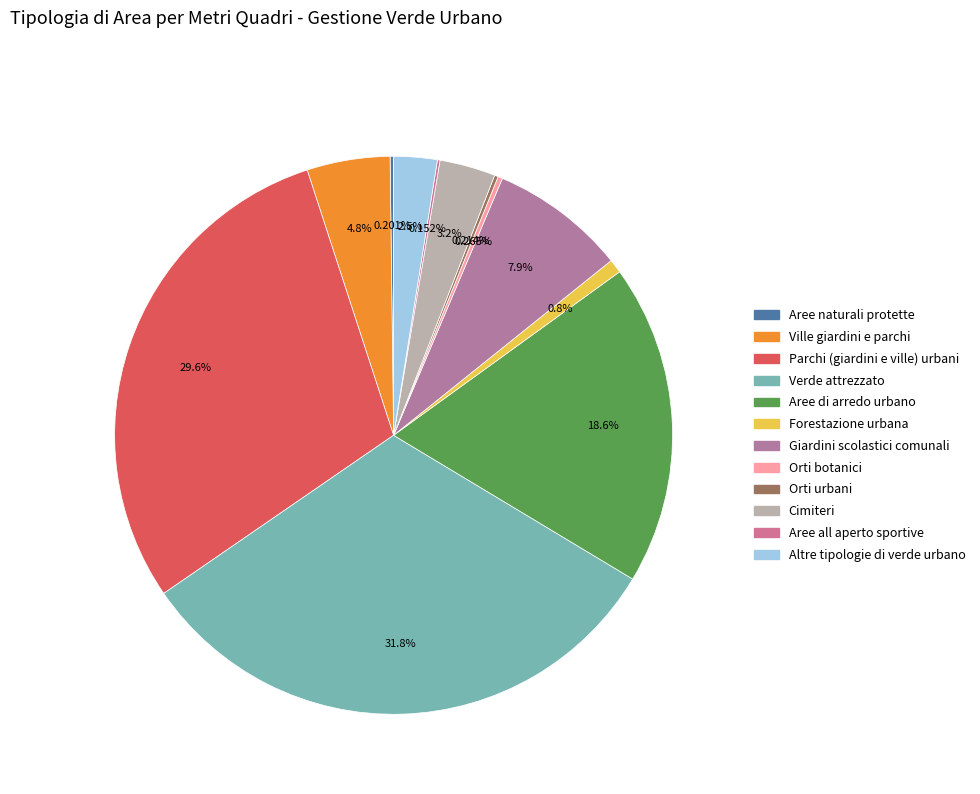

Does Giardini scolastici comunali represent more than half of the total?

No